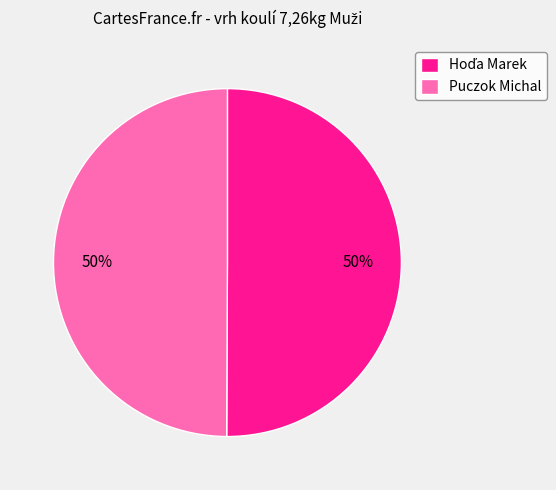

To the nearest percent, what is the average slice percentage?

50%